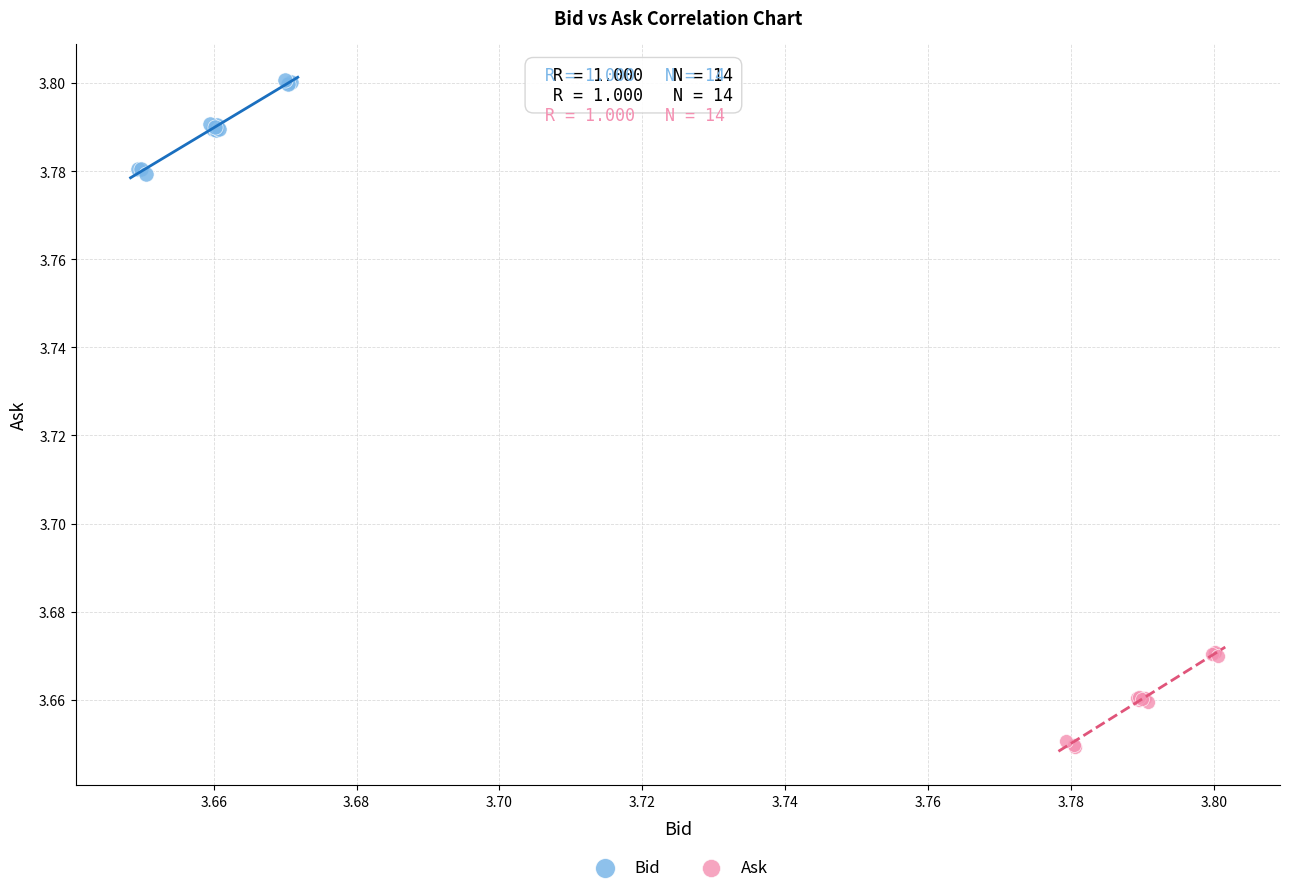

What are all the series names shown in the legend?

Bid, Ask